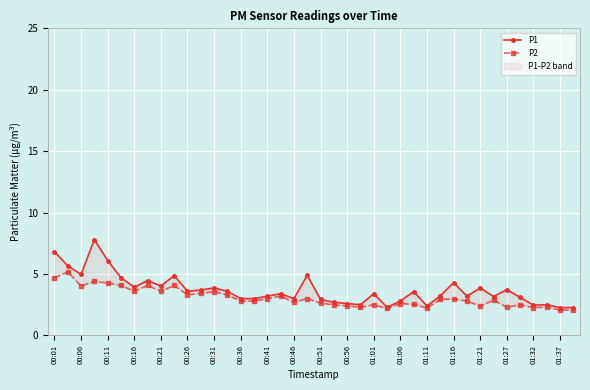

What is the difference between the maximum and minimum values in the P1 series?

5.5